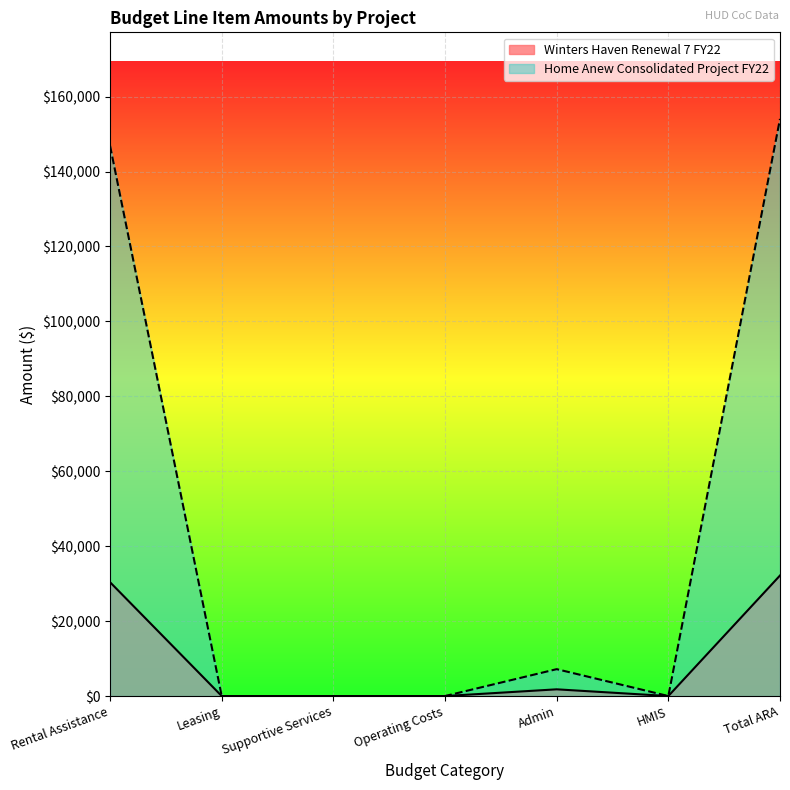

At how many categories does at least one series exceed 104123?

2